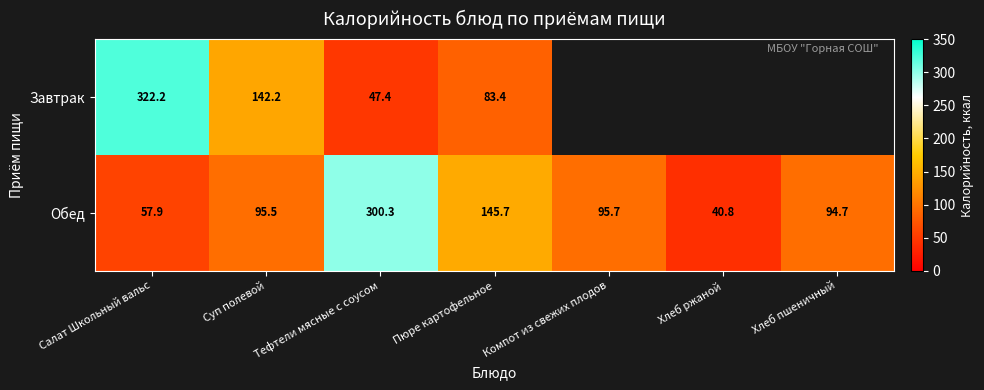

Which category has the highest value in the Обед series?

Тефтели мясные с соусом